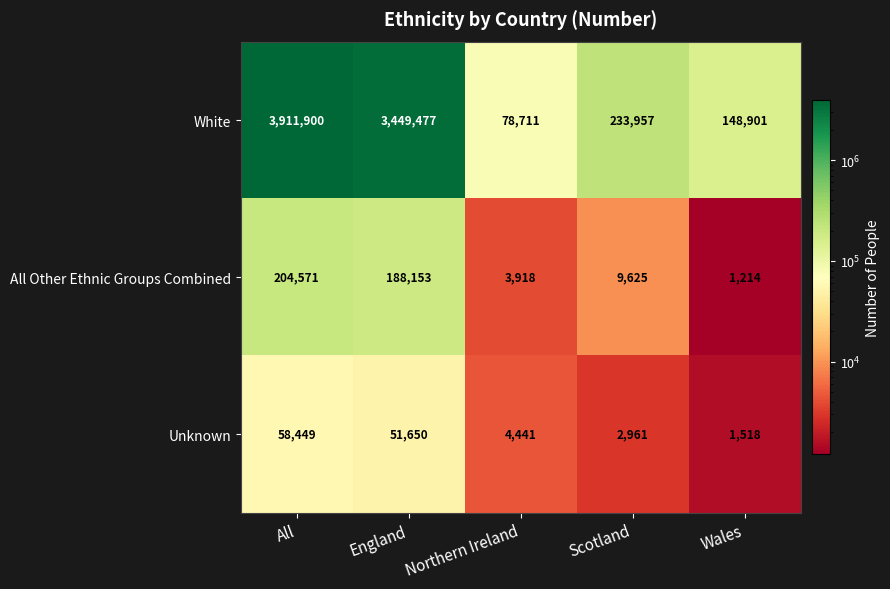

What is the difference between the All Other Ethnic Groups Combined values at Wales and Northern Ireland?

2704